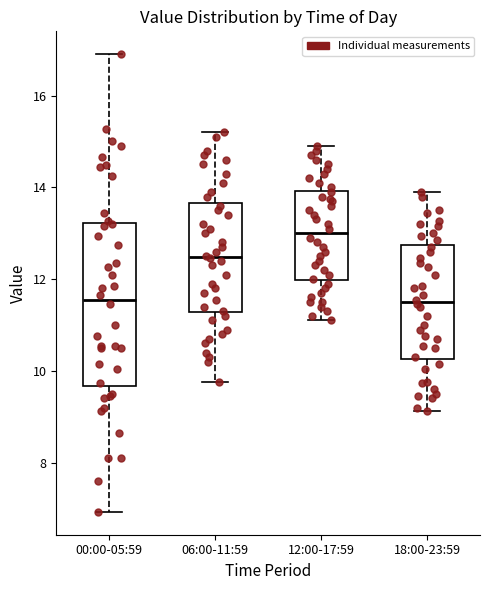

Where is the lower edge of the box for 00:00-05:59 on the y-axis? The values are not printed on the chart, so give them approximately, as read against the axis.

9.6